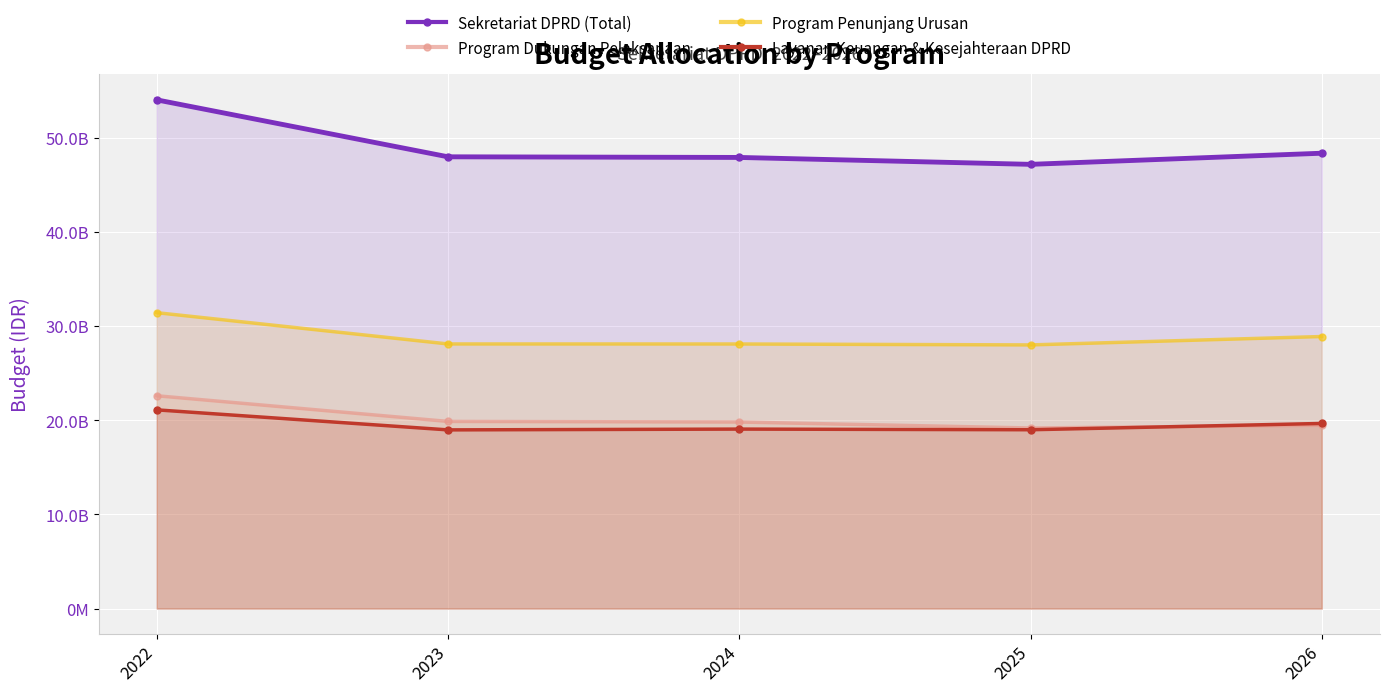

Reading left to right, what are all the values shown in this chart?

Sekretariat DPRD (Total): 2022=54056837000	2023=48006390000	2024=47939100000	2025=47204956000	2026=48388190000
Program Dukungan Pelaksanaan: 2022=22614491000	2023=19886913000	2024=19823906000	2025=19188279000	2026=19479826000
Program Penunjang Urusan: 2022=31442346000	2023=28119477000	2024=28115194000	2025=28016677000	2026=28908364000
Layanan Keuangan & Kesejahteraan DPRD: 2022=21115599000	2023=18987844000	2024=19072297000	2025=19002136000	2026=19671097000